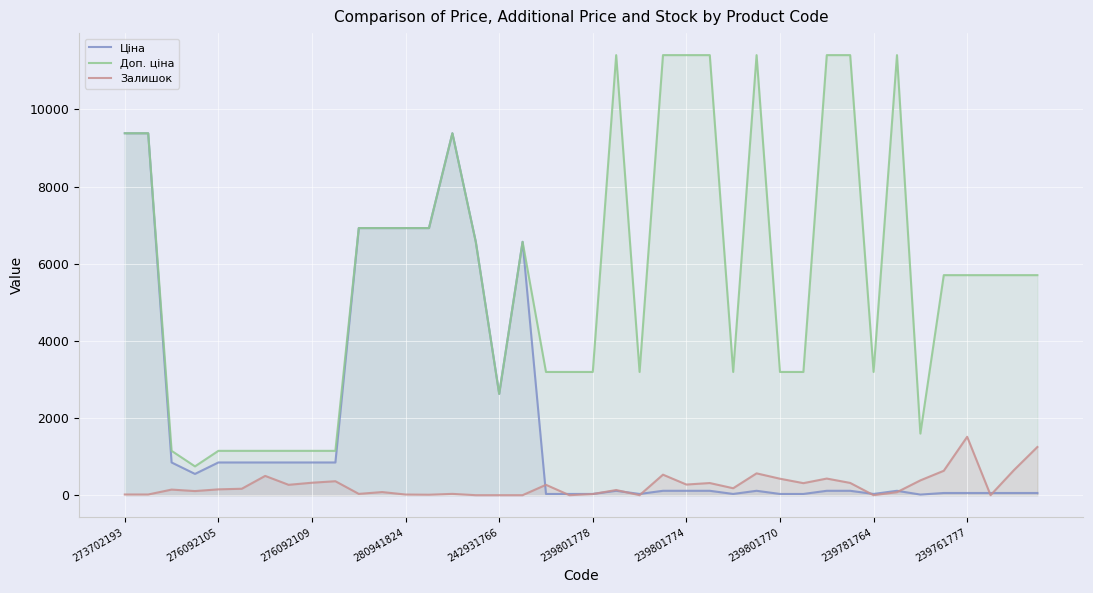

Which series has the largest range (max minus min)?

Доп. ціна